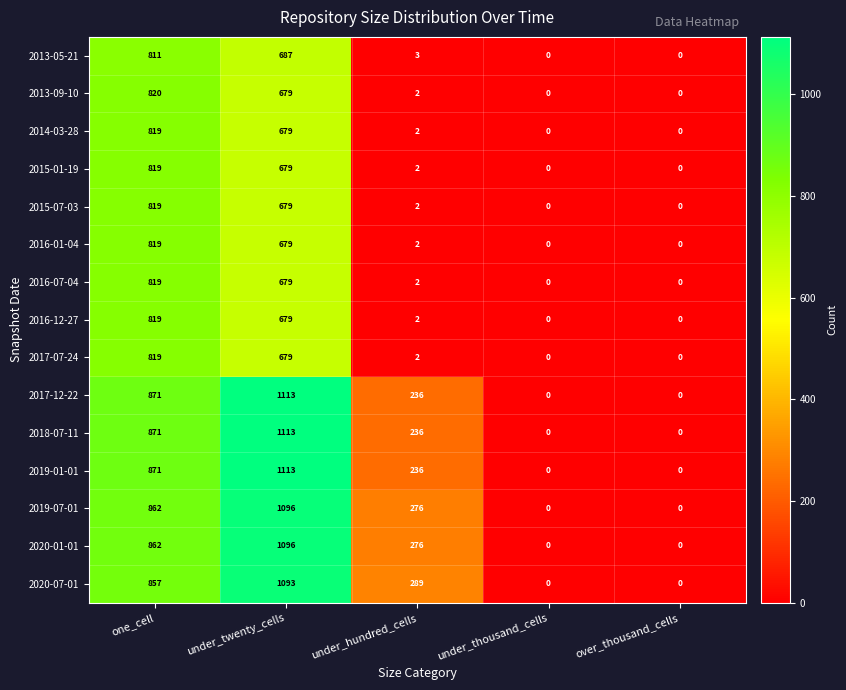

What is the greatest value displayed?

1113